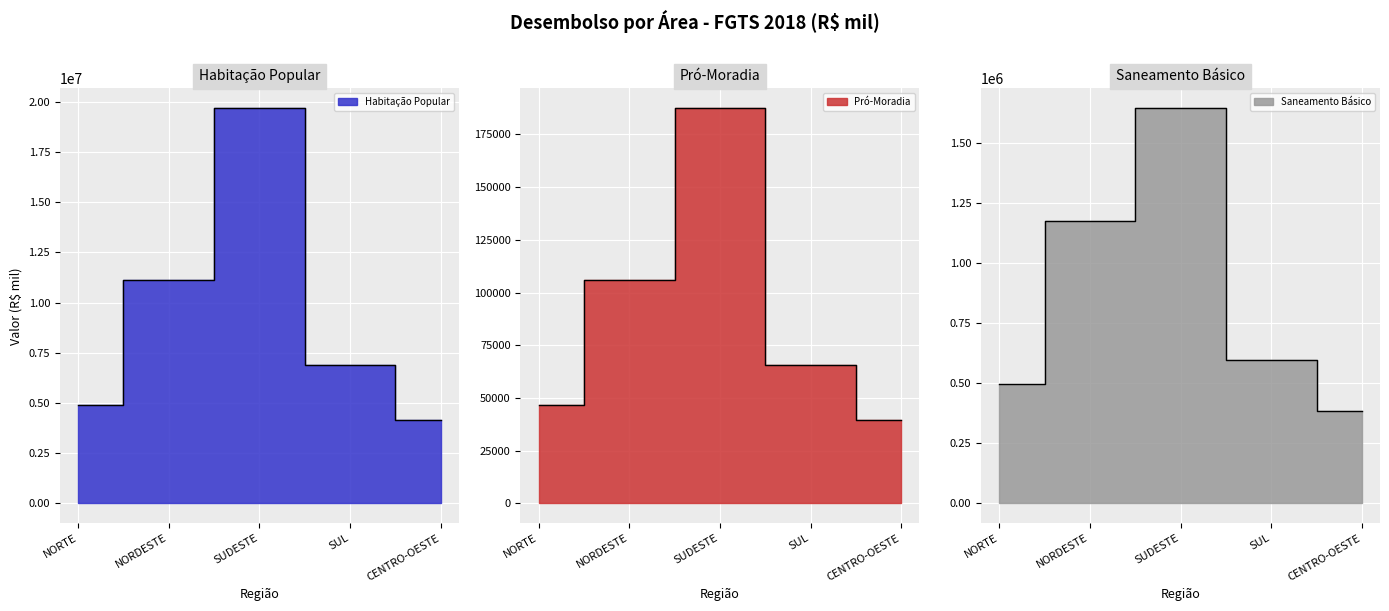

At which category is the sum across all series the highest?

SUDESTE